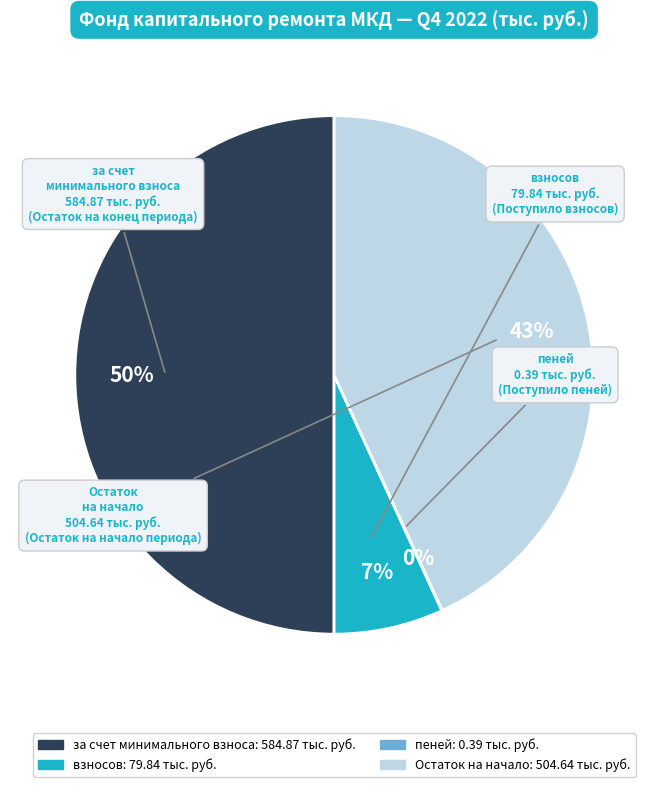

What is the ratio of the value at Остаток на начало to the value at за счет минимального взноса?

0.9